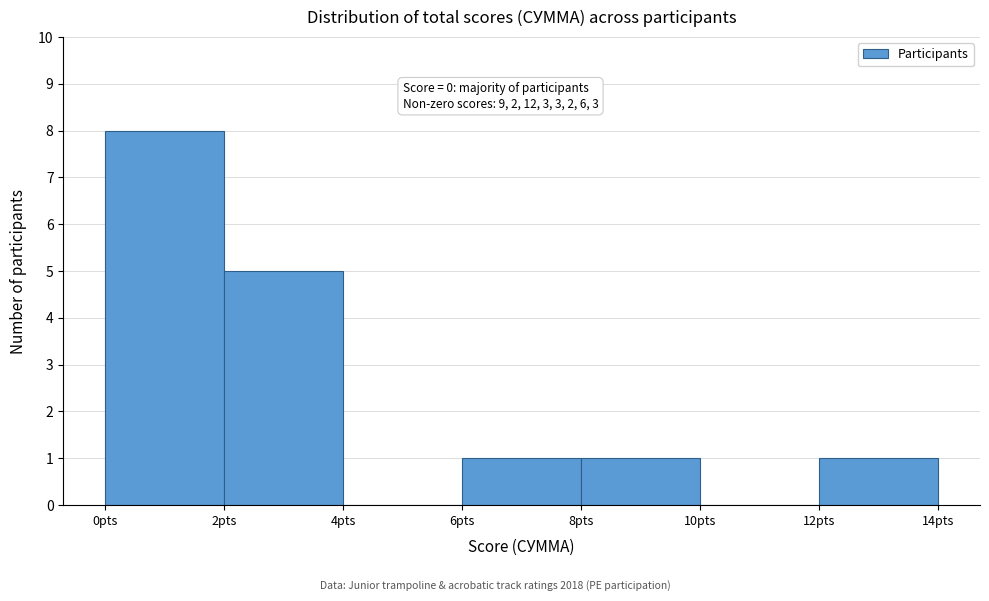

Over which range of the x-axis is the bar tallest?

0 to 2